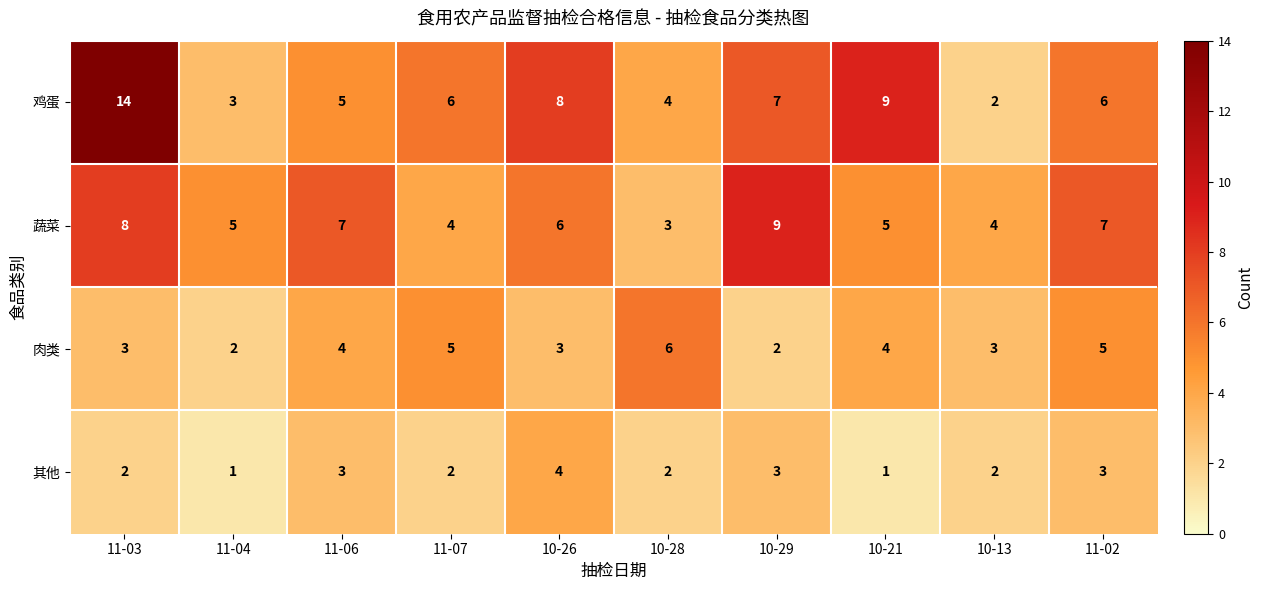

What is the total value across all series at 11-07?

17